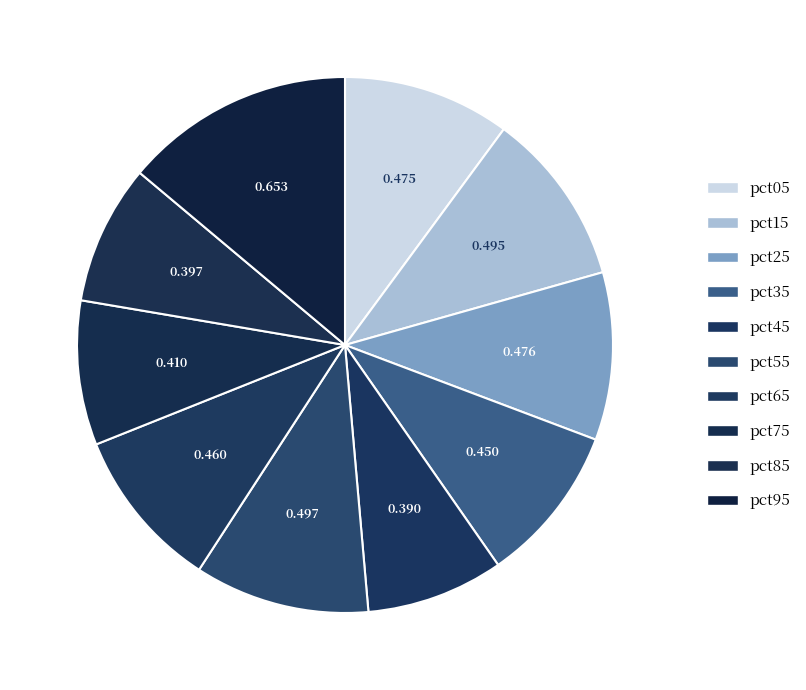

Count the number of slices in the pie.

10